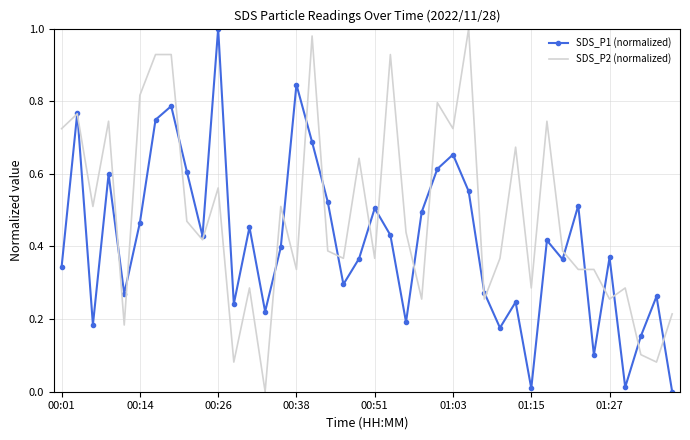

What are all the series names shown in the legend?

SDS_P1 (normalized), SDS_P2 (normalized)